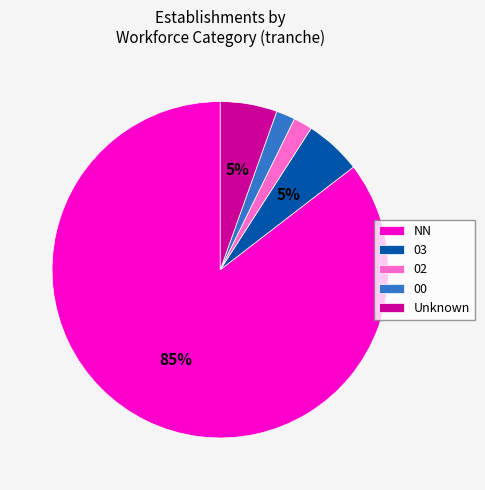

Does NN account for over 50% of the chart?

Yes